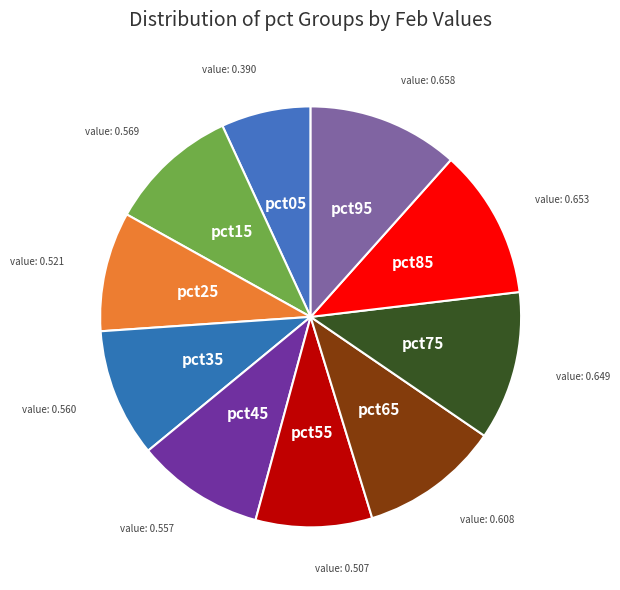

Count the number of slices in the pie.

10